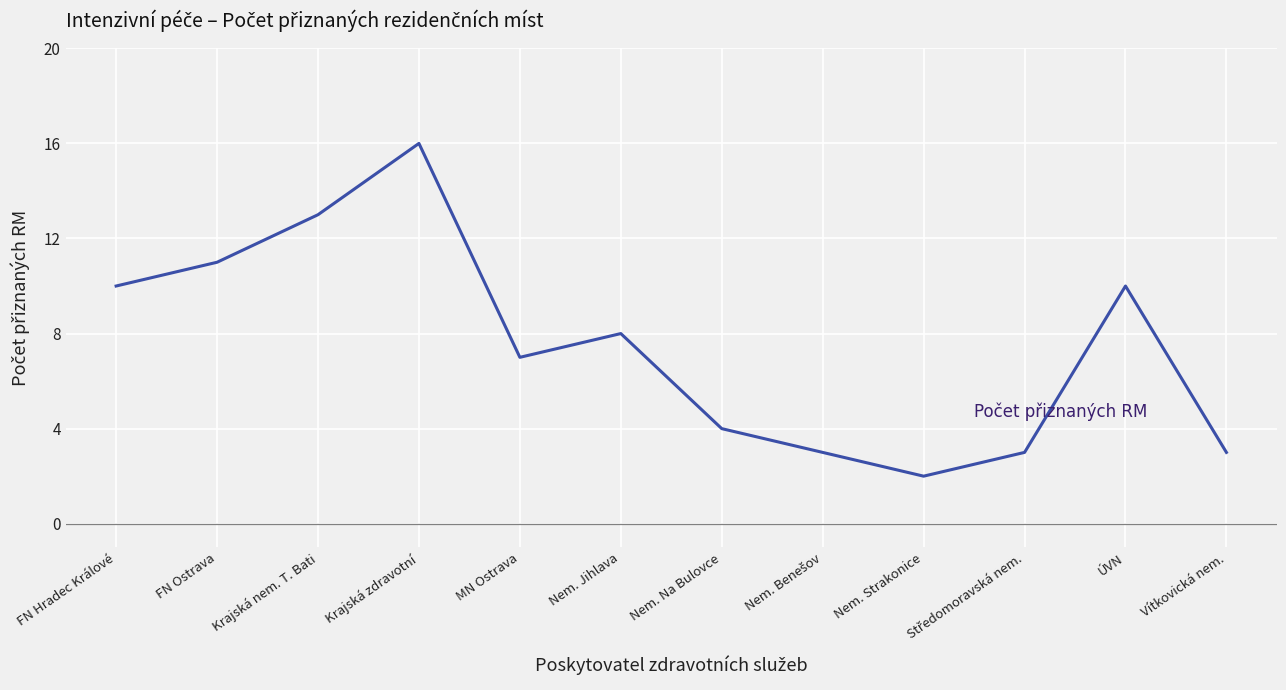

What is the greatest value displayed?

16